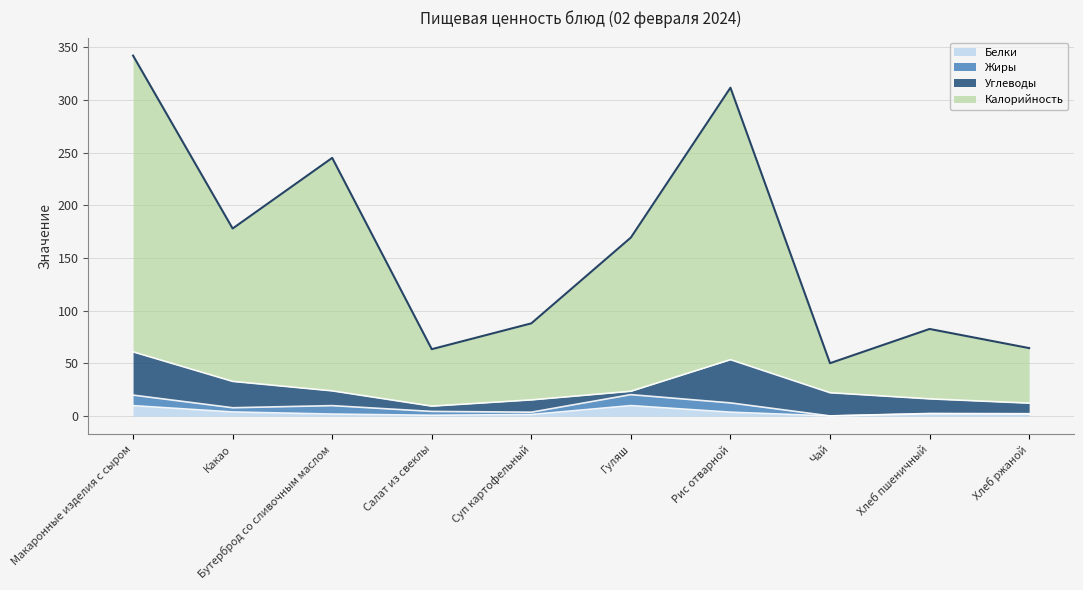

Where is the first local minimum for Калорийность?

Какао